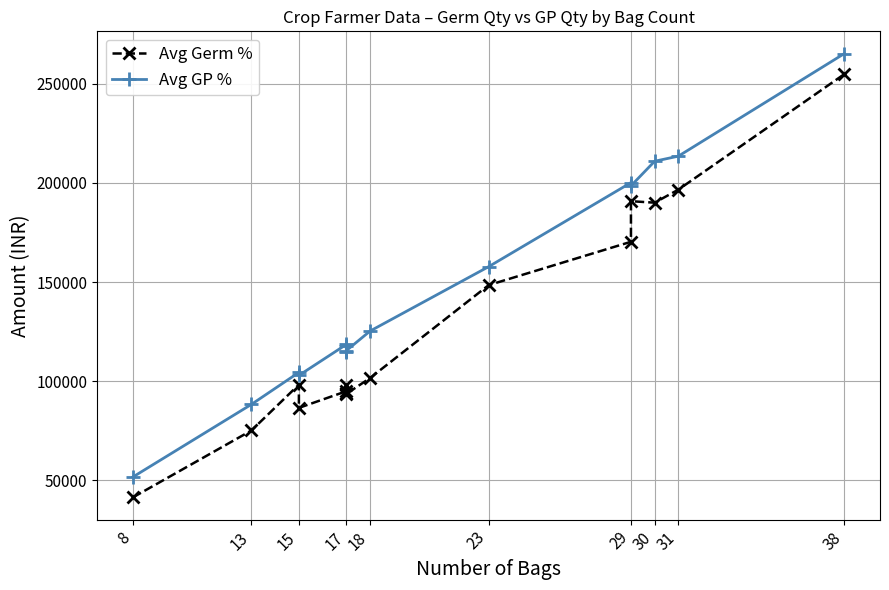

Between 29 and 31, which series saw the biggest shift?

Avg GP %